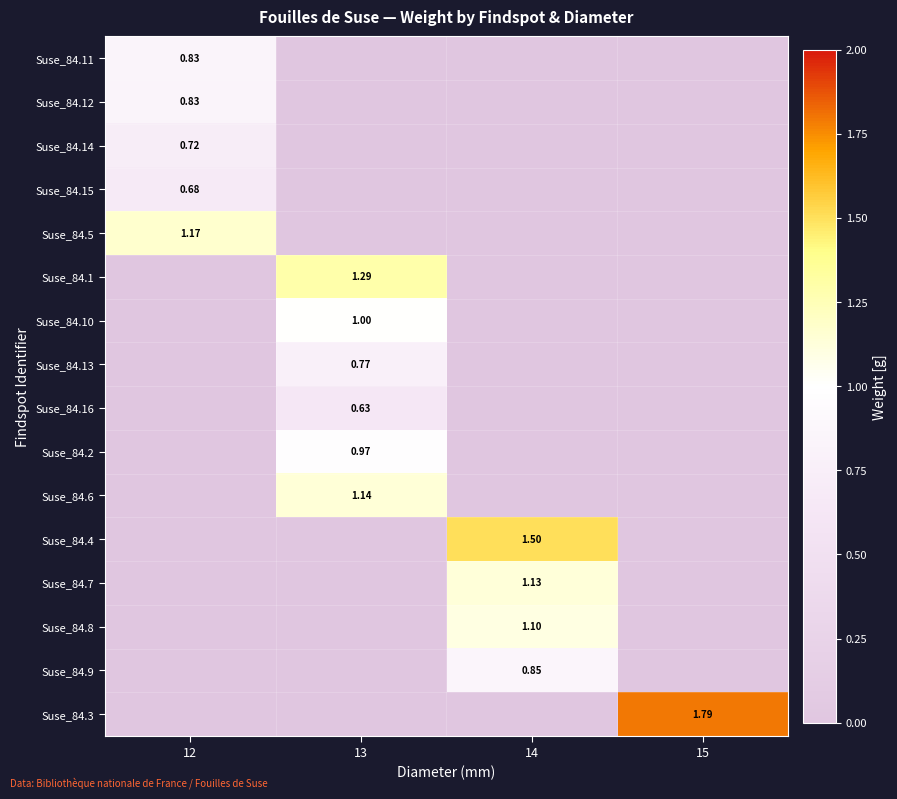

At how many categories does at least one series exceed 1?

4